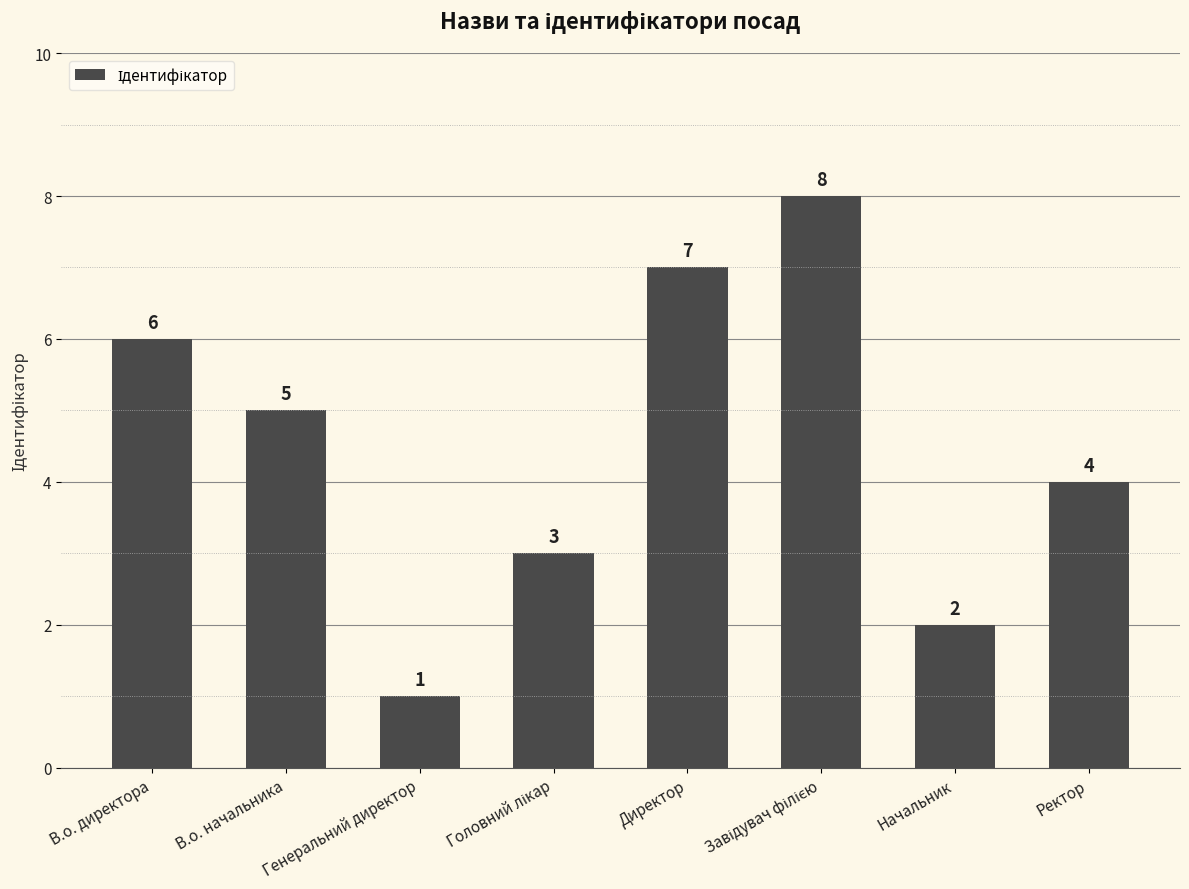

The value at В.о. директора is 9. True or false?

False